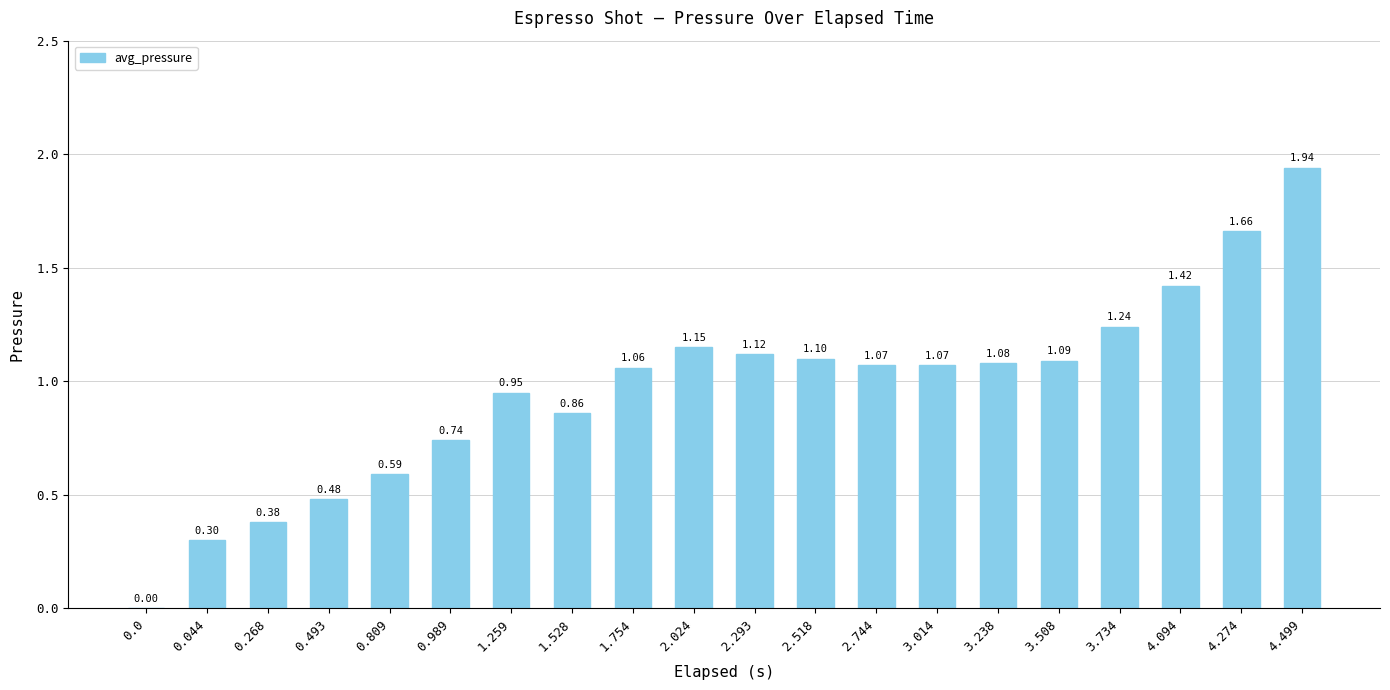

At which category does the chart reach its peak across all series?

4.499